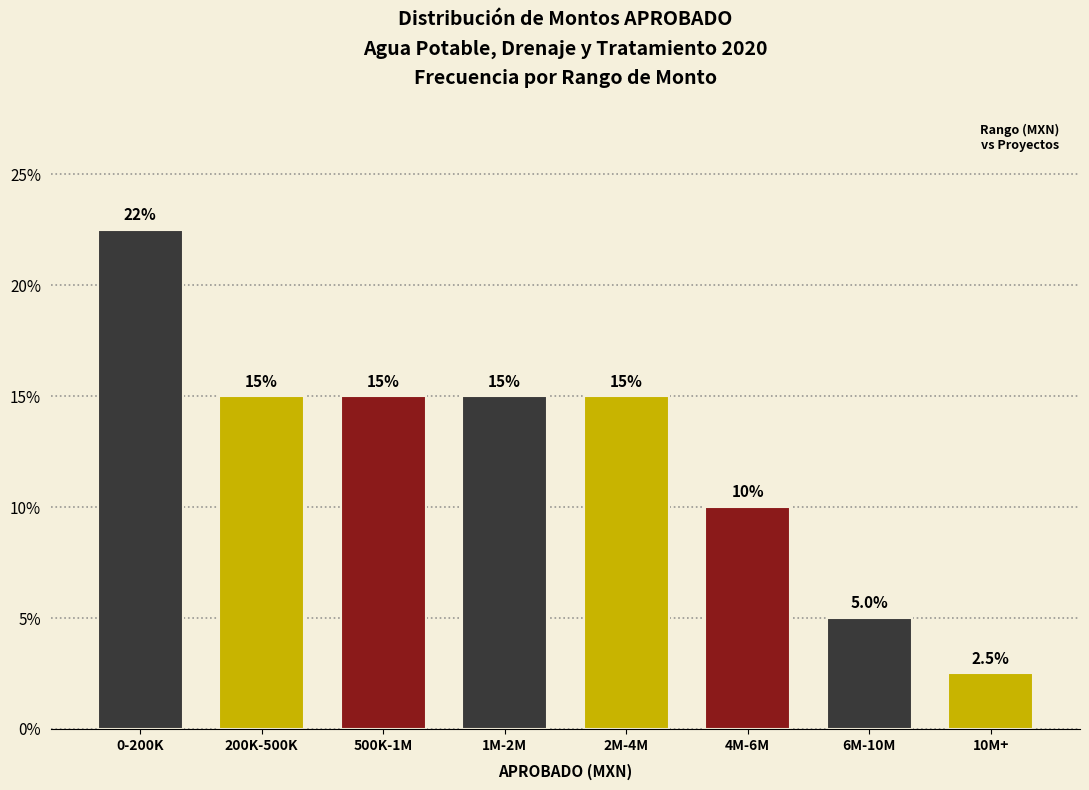

Reading left to right, list all the values displayed in this chart.

0-200K=22.5	200K-500K=15.0	500K-1M=15.0	1M-2M=15.0	2M-4M=15.0	4M-6M=10.0	6M-10M=5.0	10M+=2.5